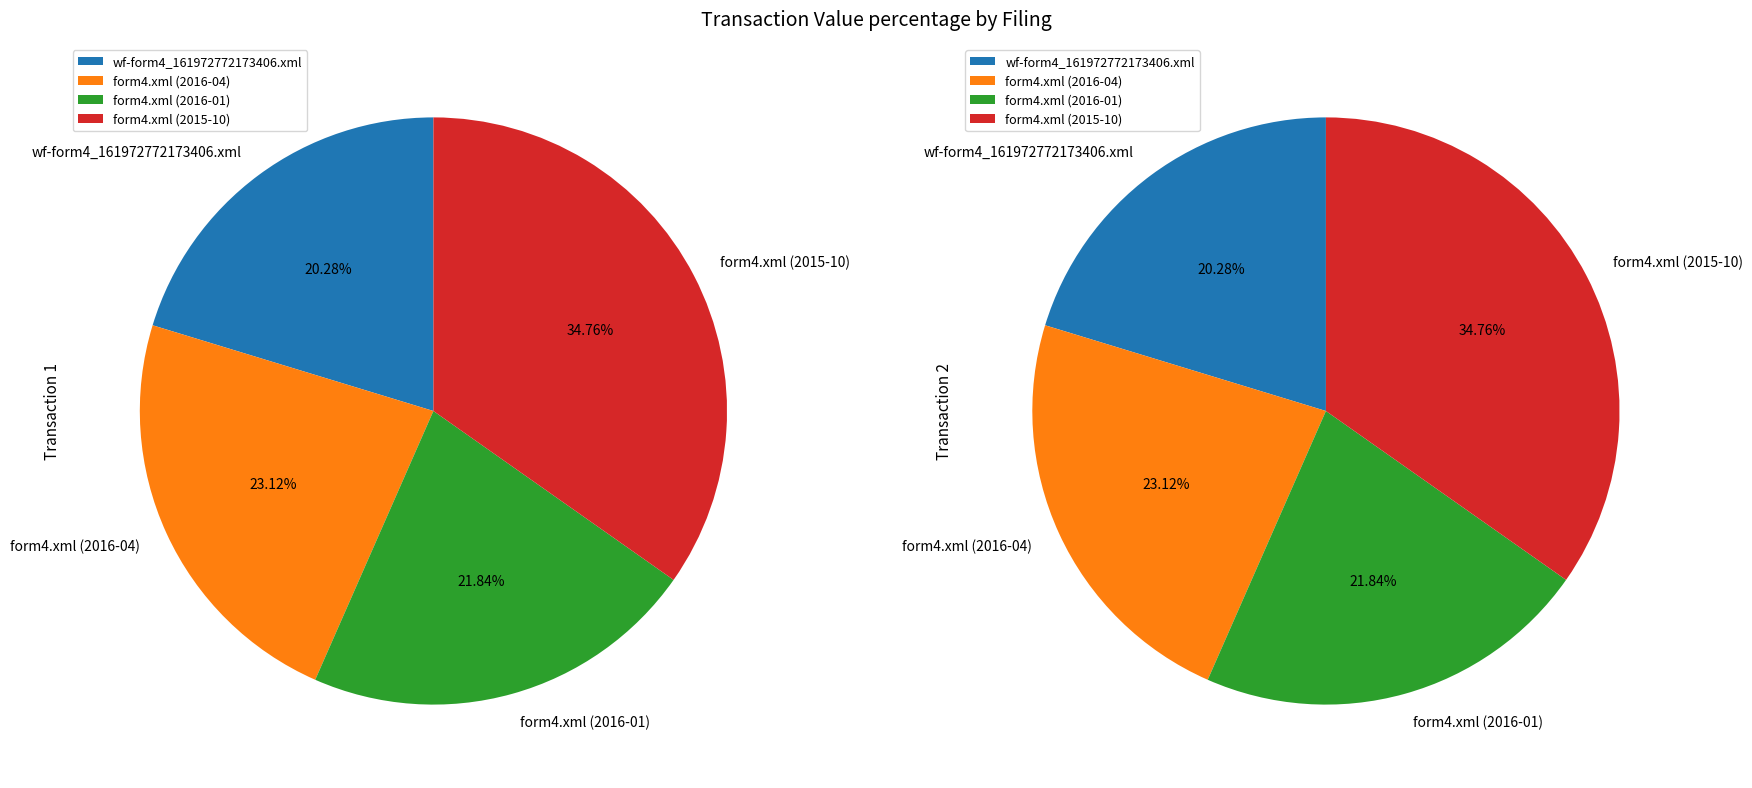

Which has a higher value, form4.xml (2016-01) or form4.xml (2016-04)?

form4.xml (2016-04)